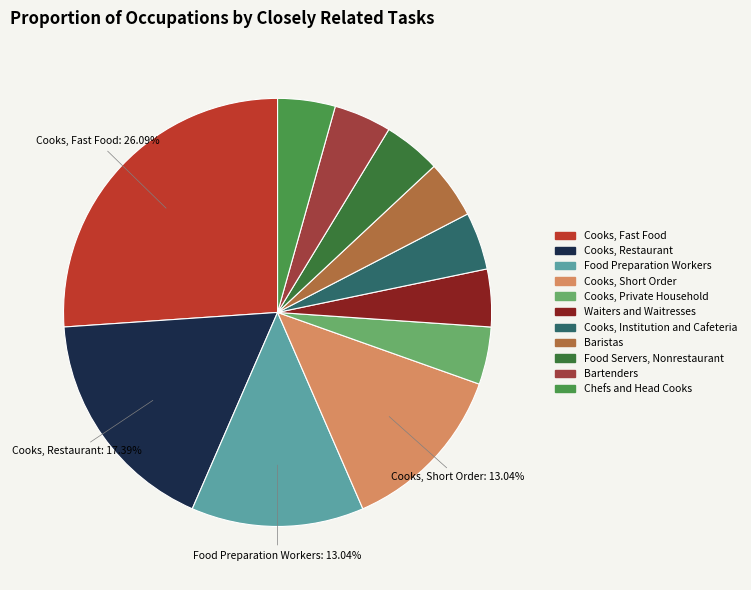

Count the number of slices in the pie.

11